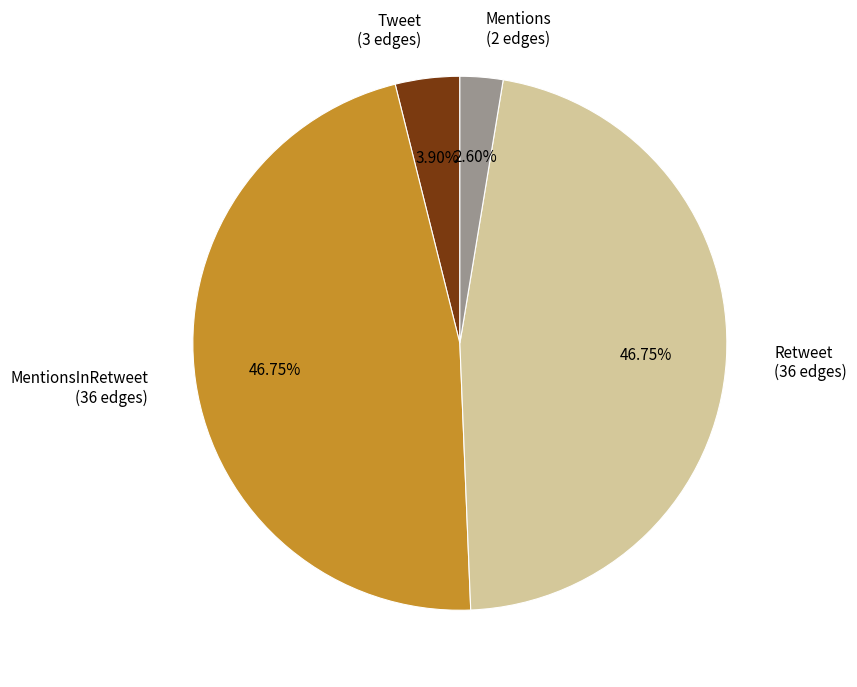

What is the ratio of the value at MentionsInRetweet (36 edges) to the value at Retweet (36 edges)?

1.0